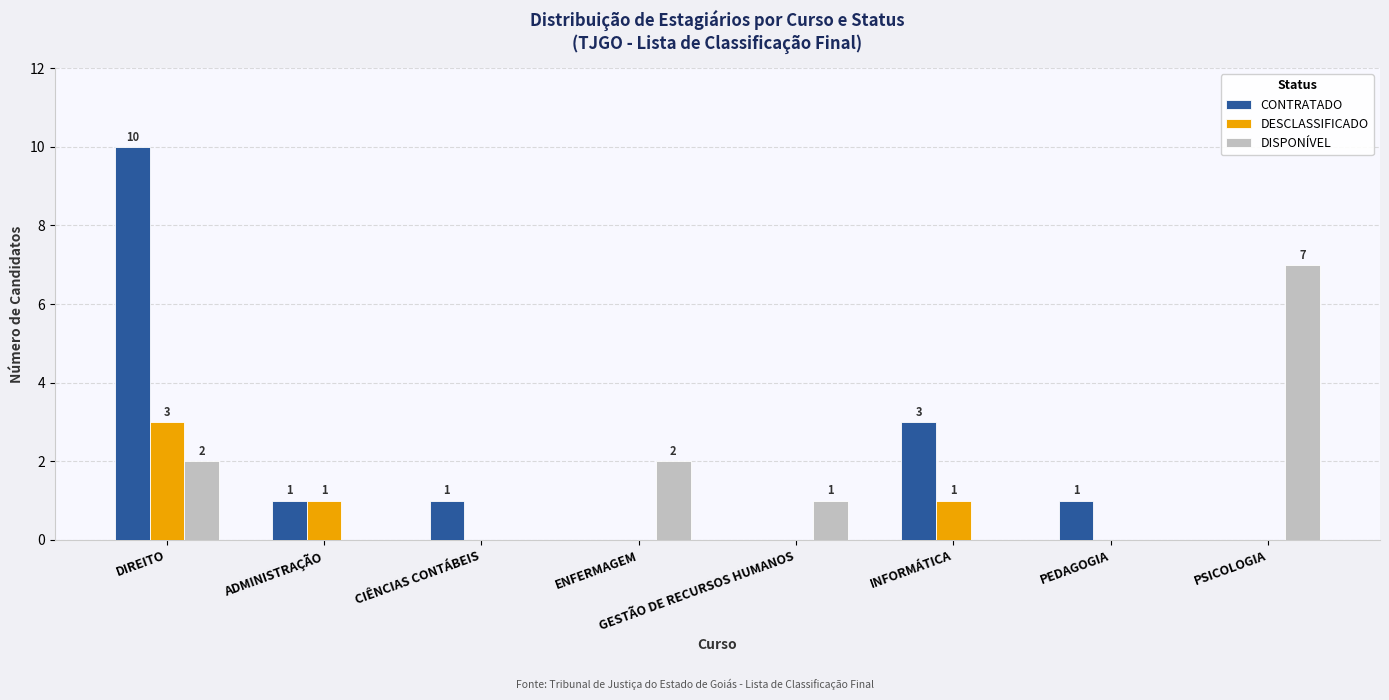

What is the sum of all DESCLASSIFICADO values?

5